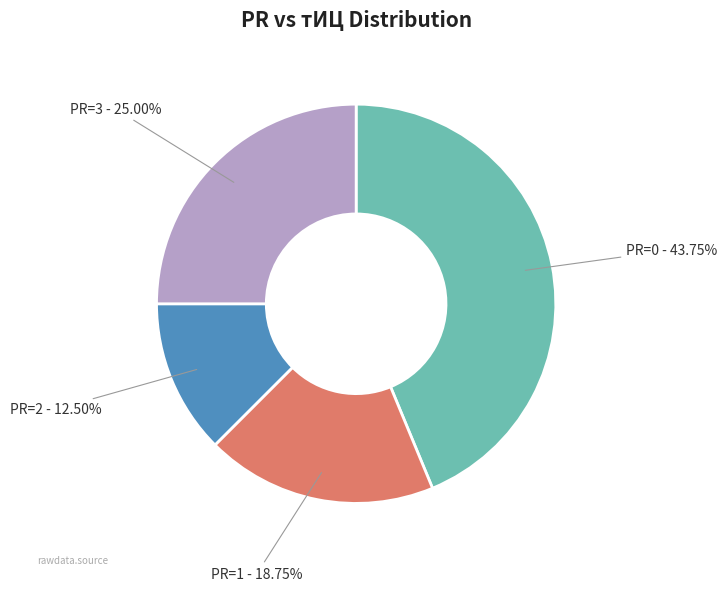

Is there any slice that represents more than half of the pie?

No